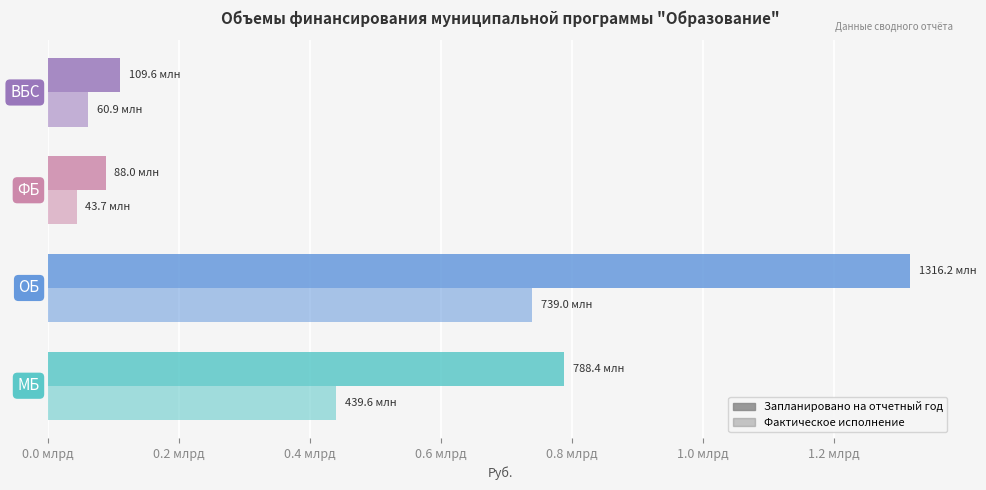

At how many categories does at least one series exceed 939033274?

1